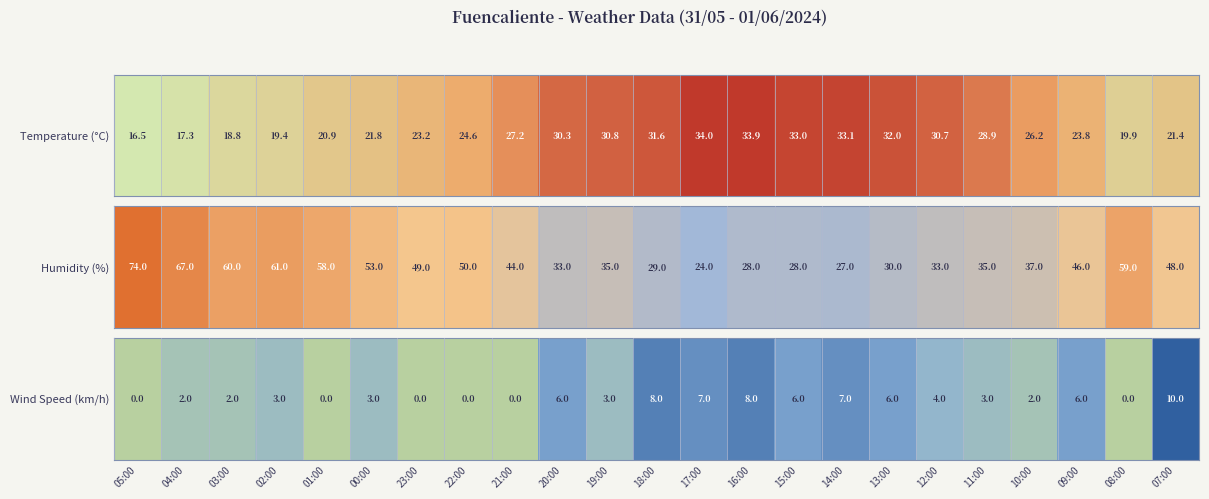

What is the change in value from 09:00 to 08:00?

-6